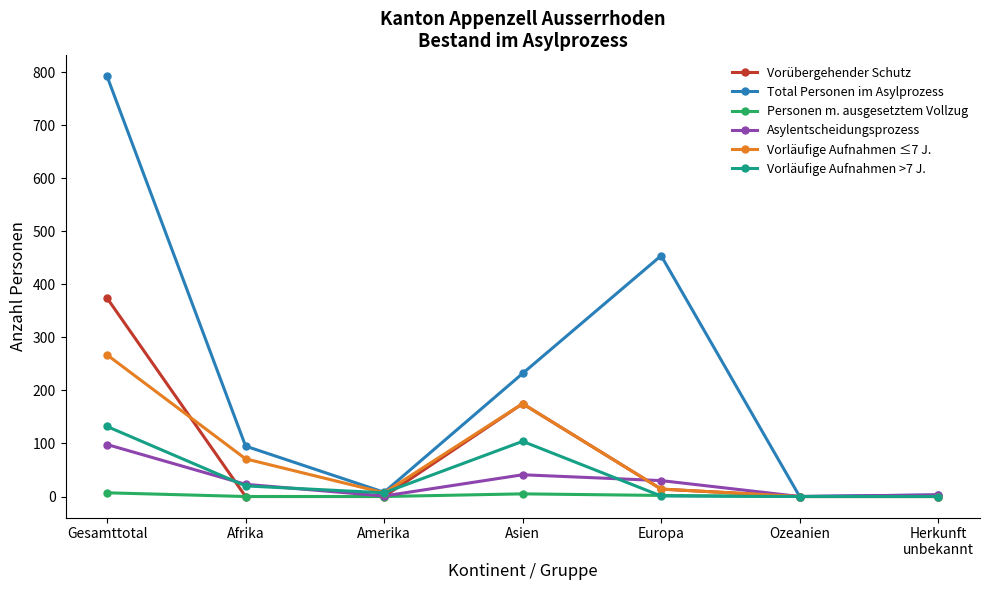

How many values in the Asylentscheidungsprozess series are below 23?

3